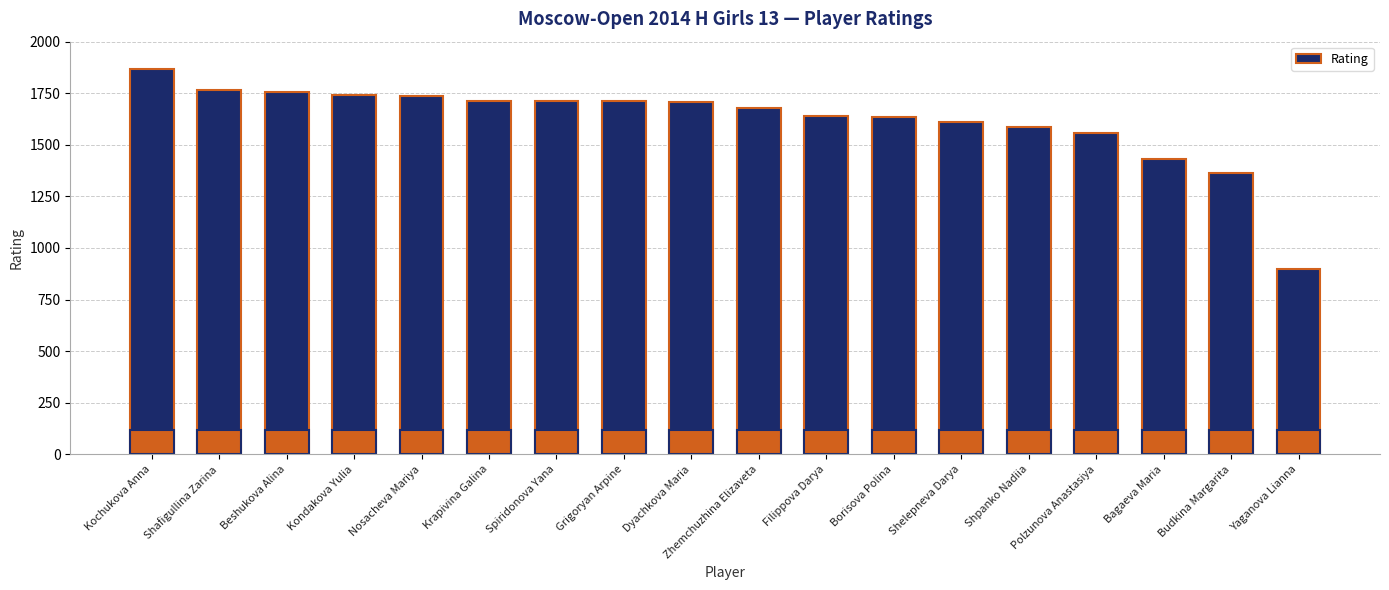

The chart shows a value of 511 at Shelepneva Darya. True or false?

False